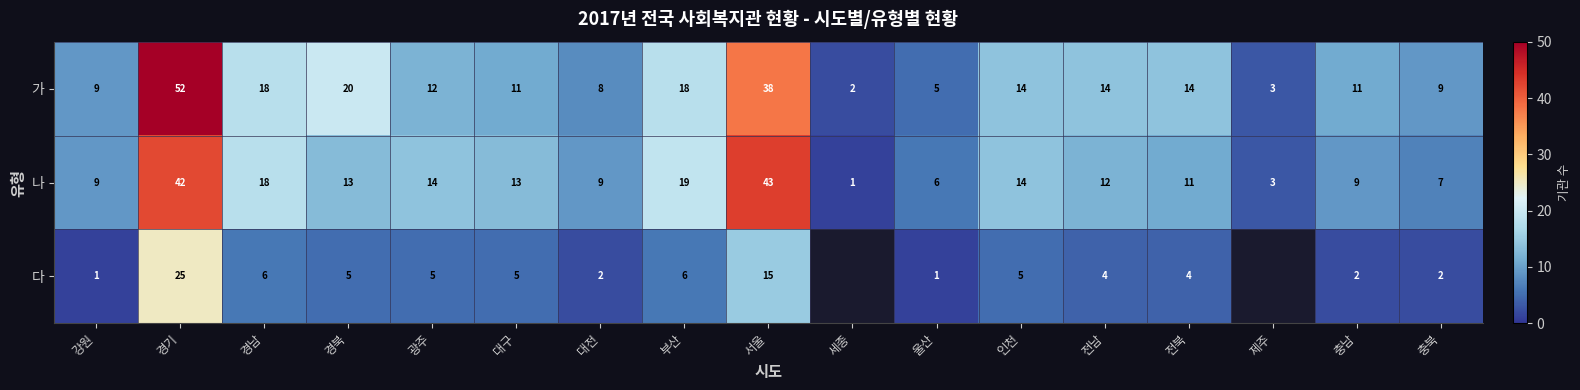

Which has a higher value, 충남 or 강원?

충남